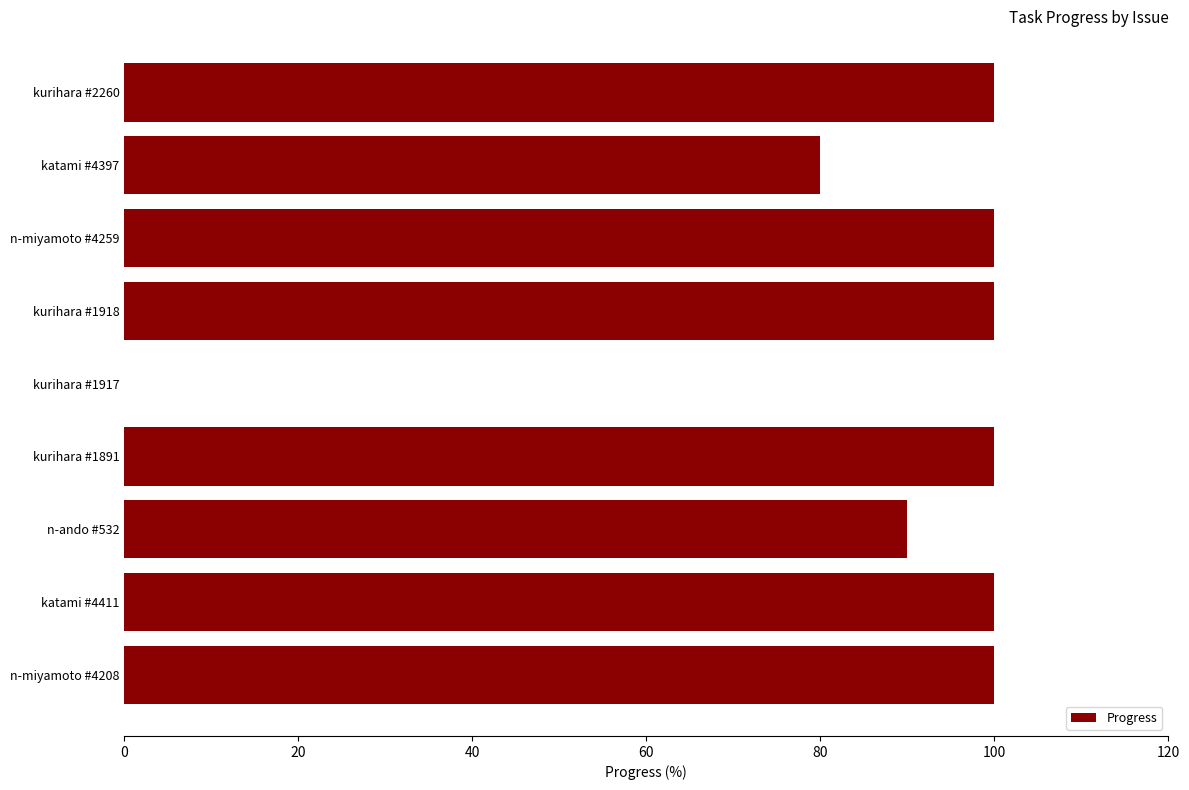

Approximately how many times larger is the value at kurihara #1918 compared to katami #4411?

1.0